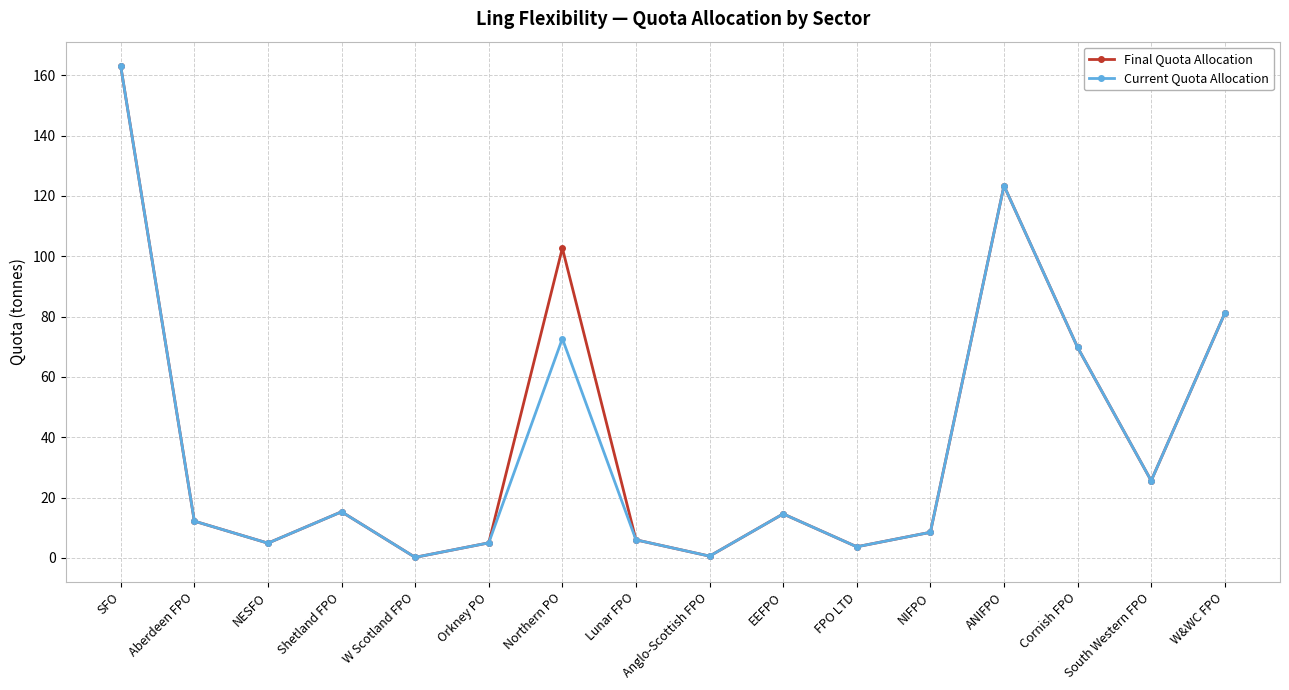

What position from the left is Northern PO?

7